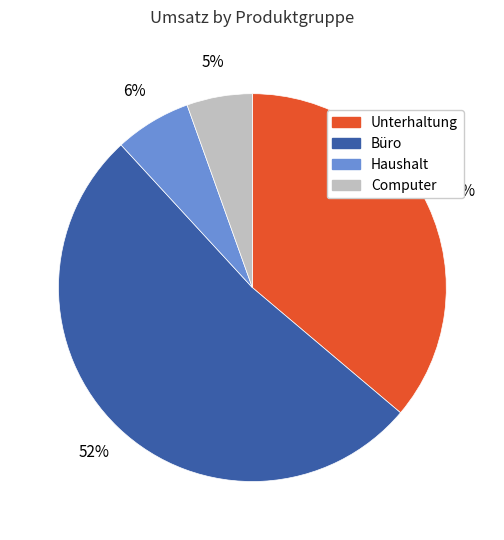

To the nearest percent, what is the difference between the largest and smallest slice percentages?

47%